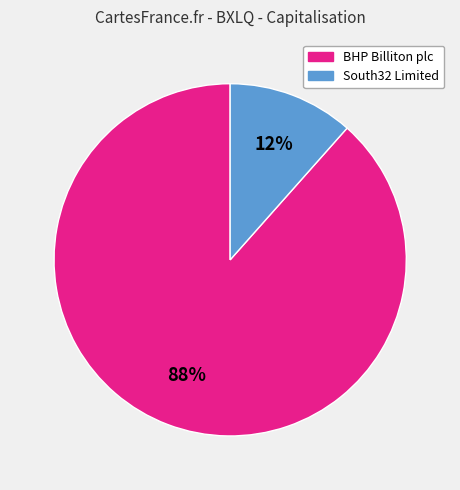

What is the ratio of the value at South32 Limited to the value at BHP Billiton plc?

0.1